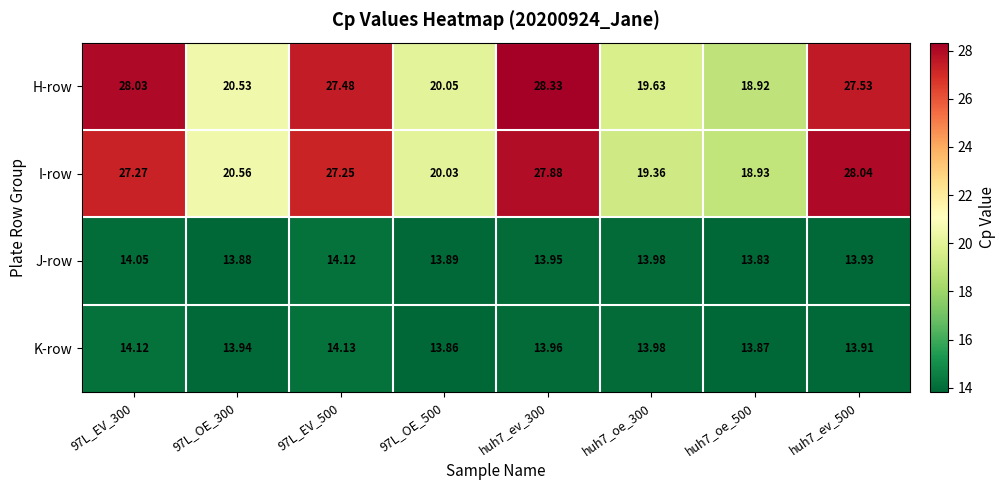

At which category is the sum across all series the highest?

huh7_ev_300